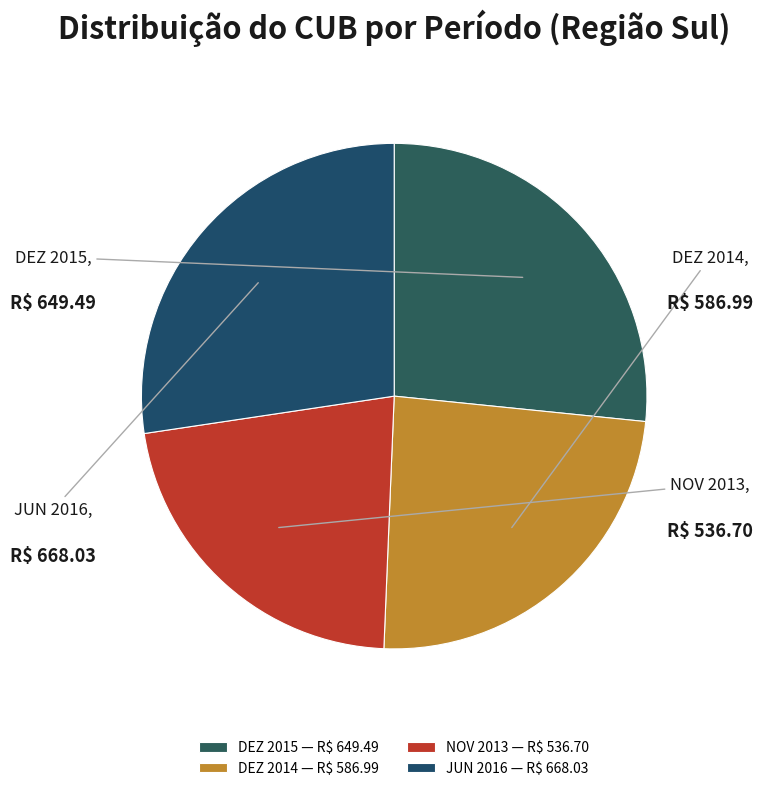

What is the ratio of the value at DEZ 2015 to the value at NOV 2013?

1.2